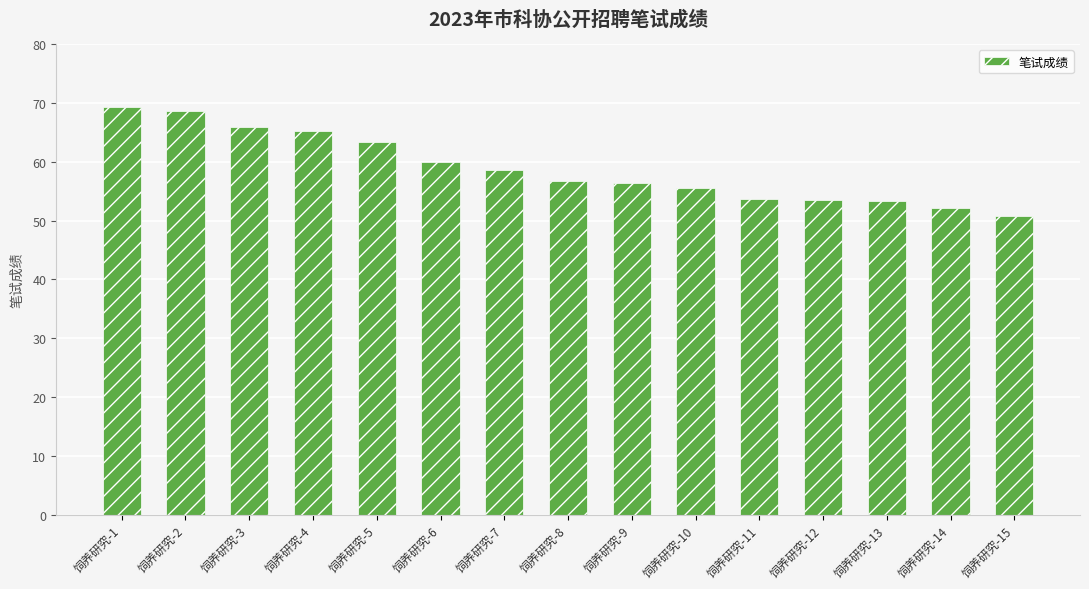

Which label corresponds to the smallest value in the chart?

饲养研究-15